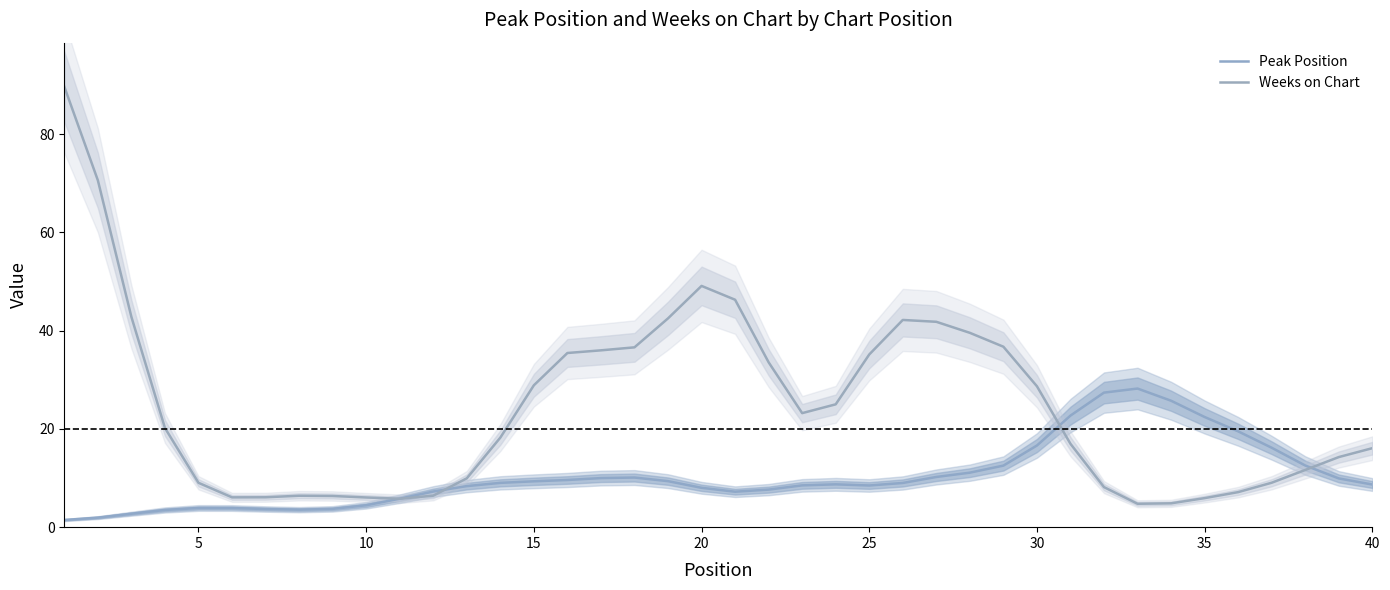

Is the value of Peak Position at 24 greater than the value of Weeks on Chart at 27?

No